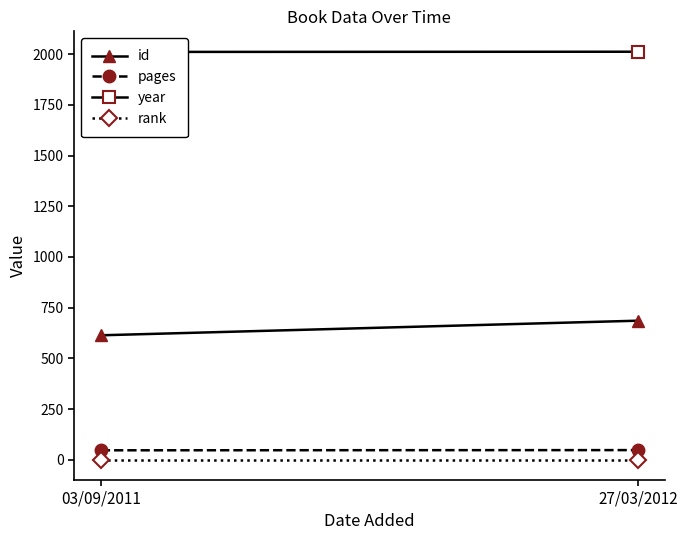

Which series has the largest range (max minus min)?

id